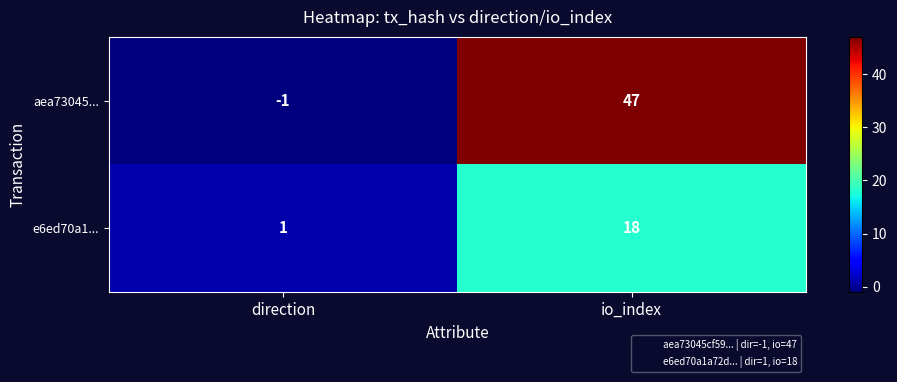

Which series has the largest total across all categories?

aea73045...